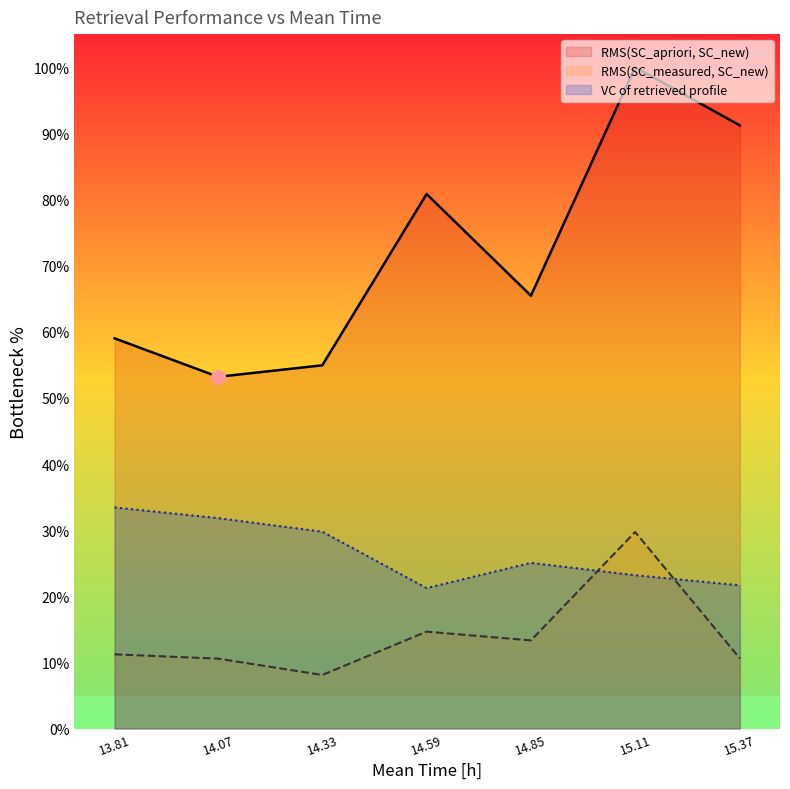

What is the sum of all VC of retrieved profile [molec/cm^2] values?

186.2